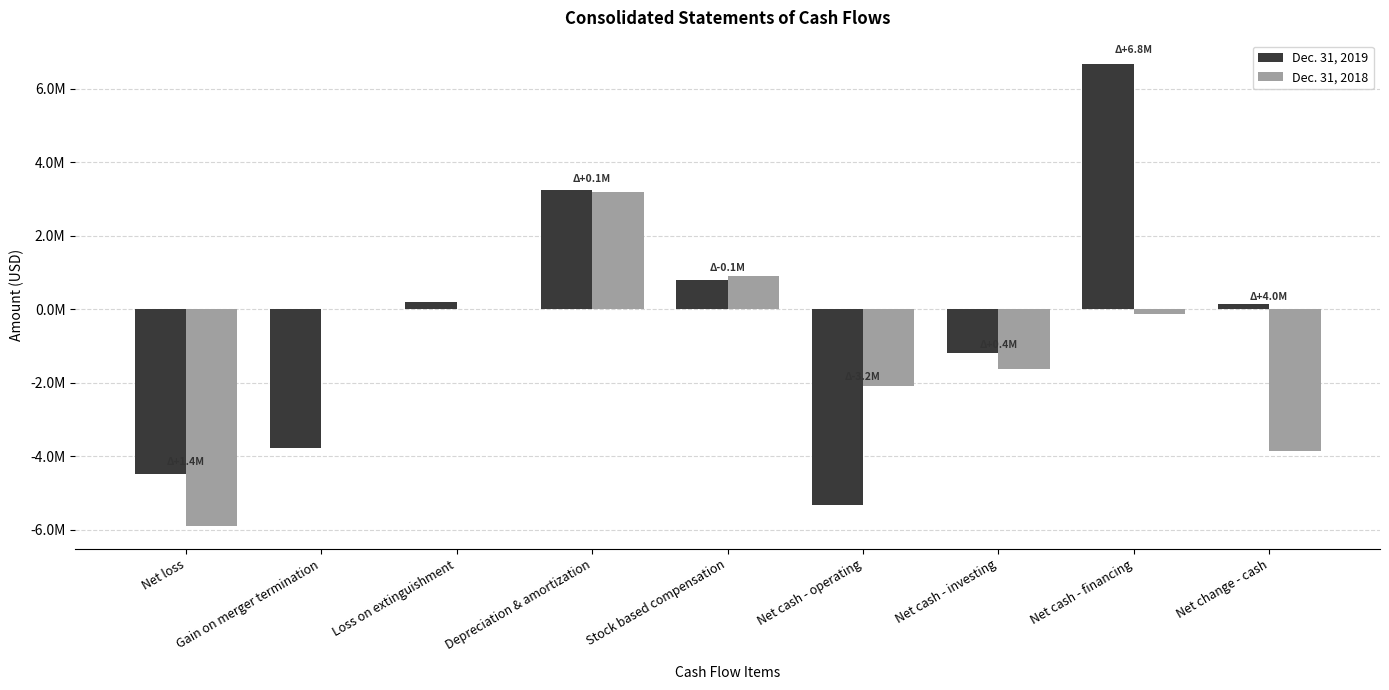

Which category has the highest value in the Dec. 31, 2018 series?

Depreciation & amortization